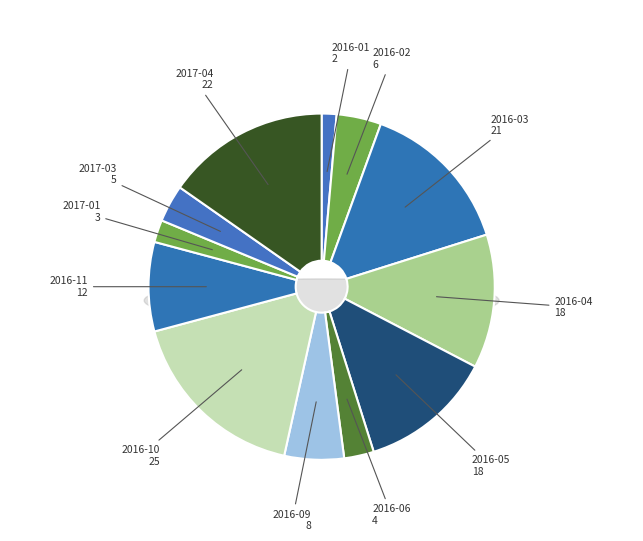

Is it true that 2016-09 is 6% of the pie?

True